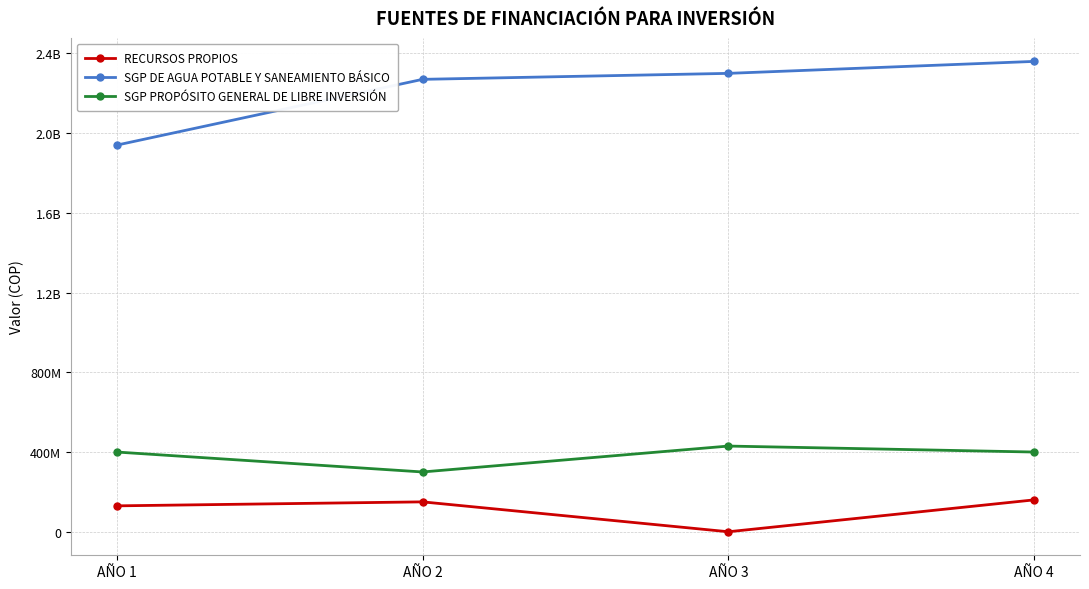

Reading left to right, extract all data points from this chart.

RECURSOS PROPIOS: AÑO 1=130000000	AÑO 2=150000000	AÑO 3=0	AÑO 4=160000000
SGP DE AGUA POTABLE Y SANEAMIENTO BÁSICO: AÑO 1=1940000000	AÑO 2=2270000000	AÑO 3=2300000000	AÑO 4=2360000000
SGP PROPÓSITO GENERAL DE LIBRE INVERSIÓN: AÑO 1=400000000	AÑO 2=300000000	AÑO 3=430000000	AÑO 4=400000000